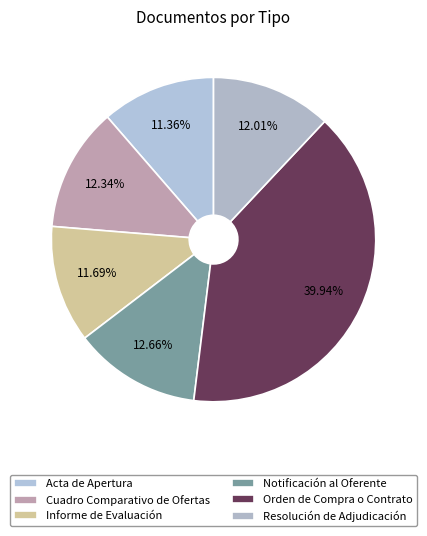

Count the number of slices in the pie.

6